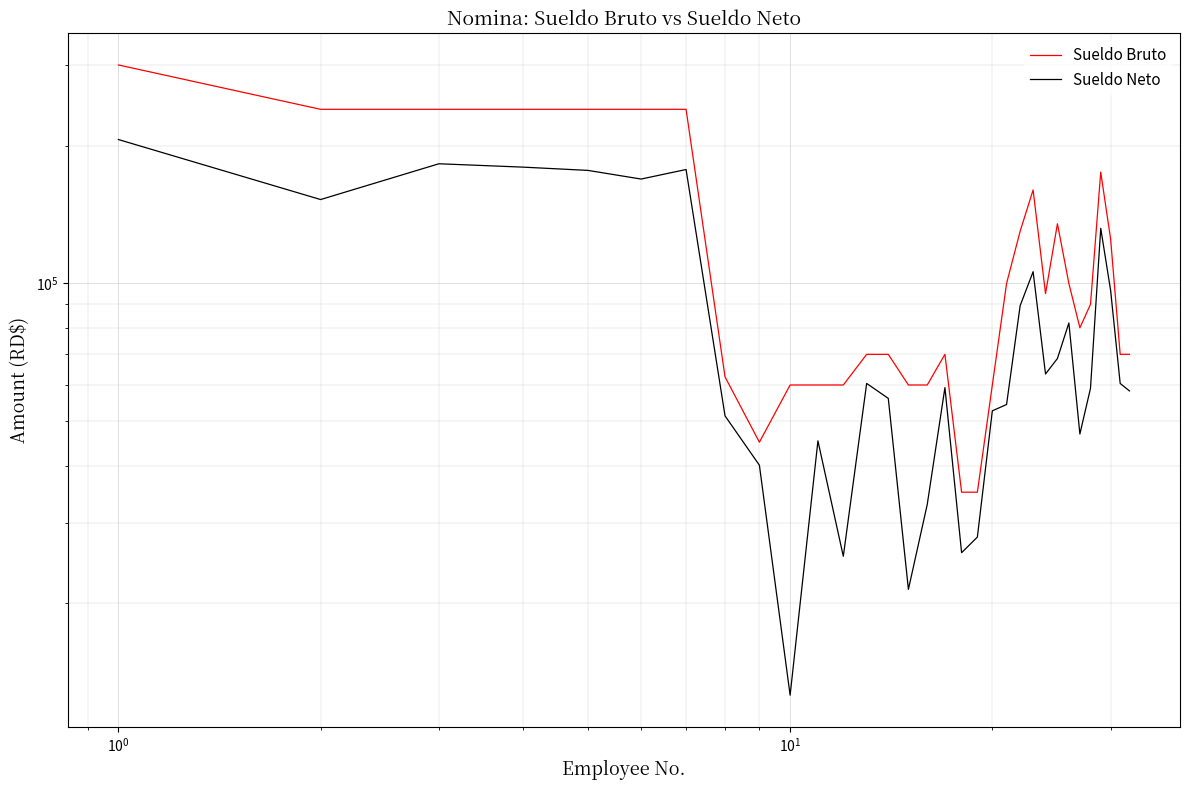

At how many categories does at least one series exceed 77692?

17